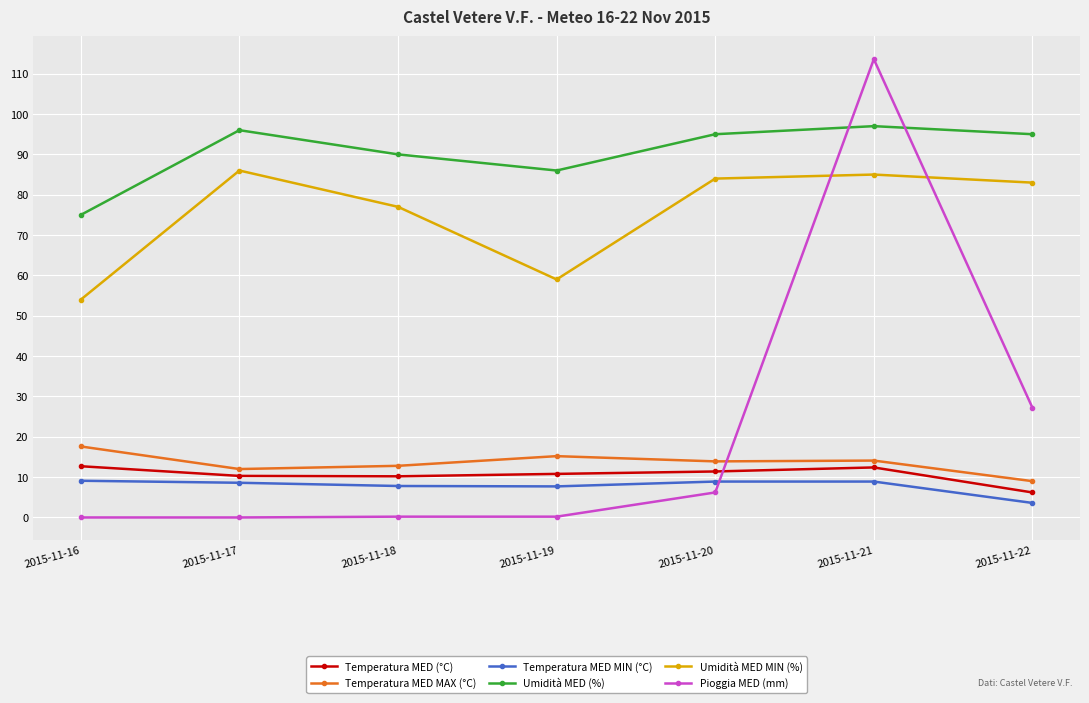

What is the value of the Temperatura MED MAX (°C) point at the 4th from the left?

15.2